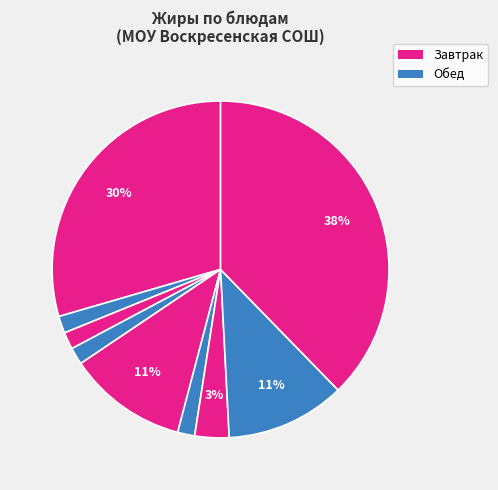

How many segments does this pie chart have?

9